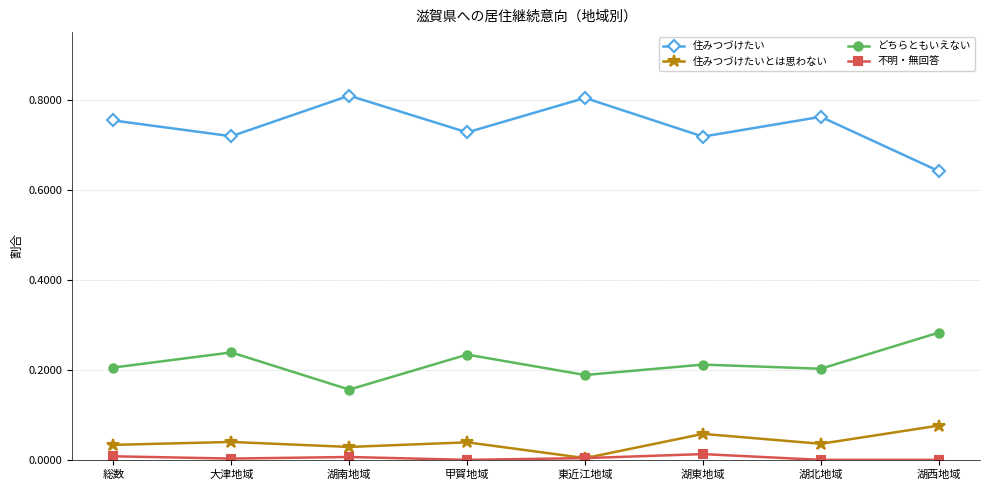

Which category has the lowest value in the 住みつづけたい series?

湖西地域